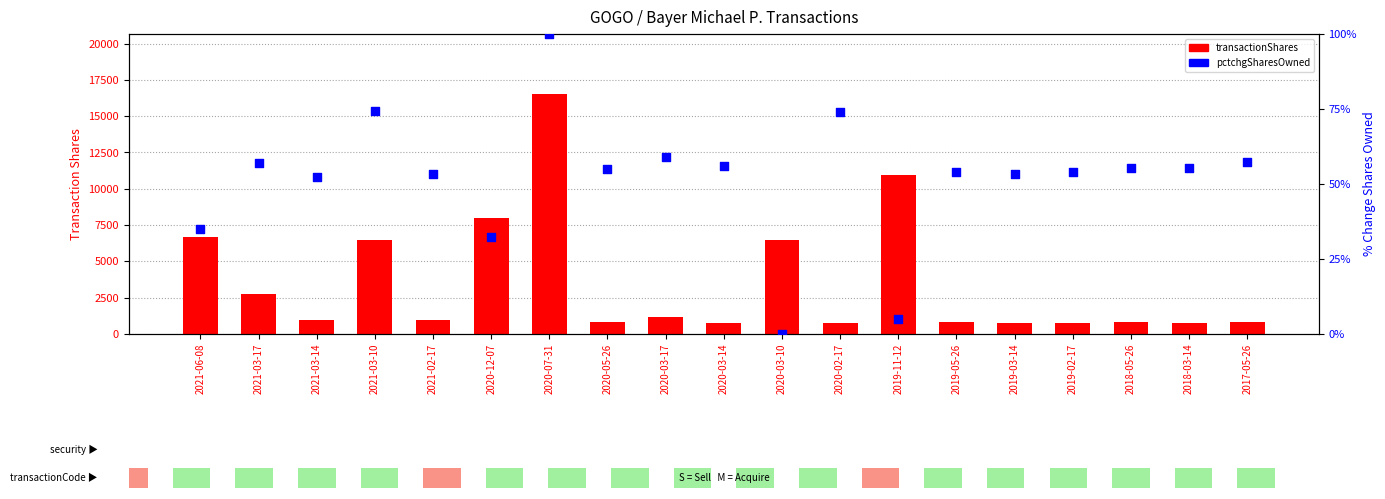

What are all the series names shown in the legend?

transactionShares, pctchgSharesOwned